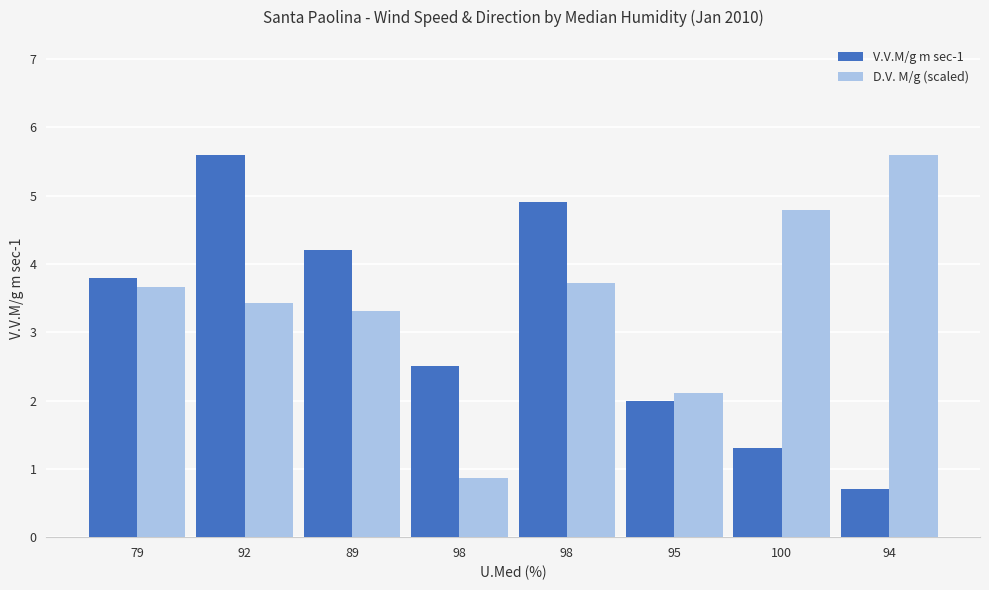

Rank the series by their average value, from lowest to highest.

V.V.M/g m sec-1, D.V. M/g (scaled)